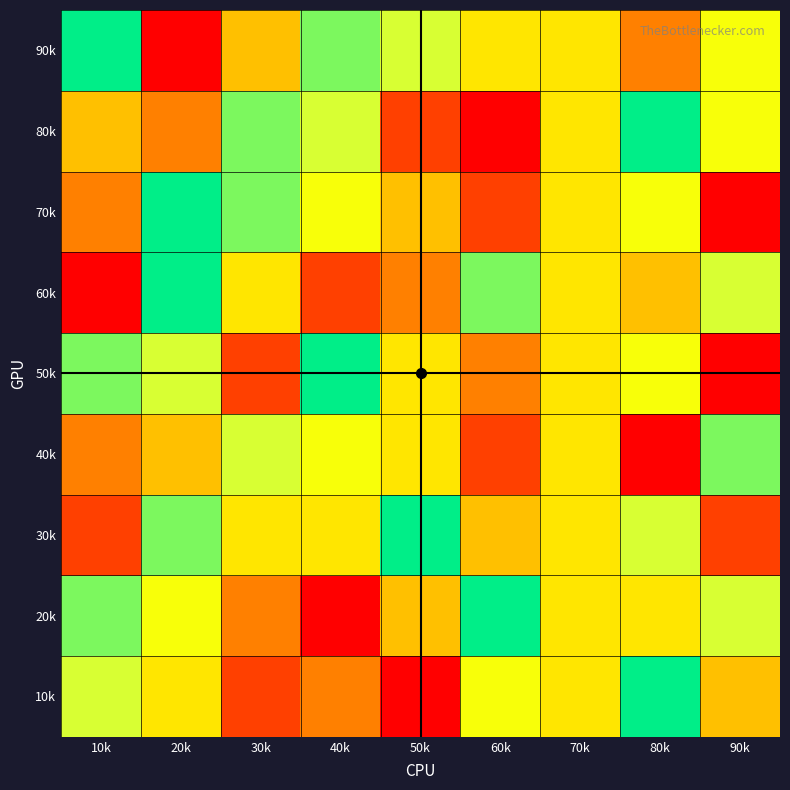

Which series changed the most between 10k and 60k?

60k